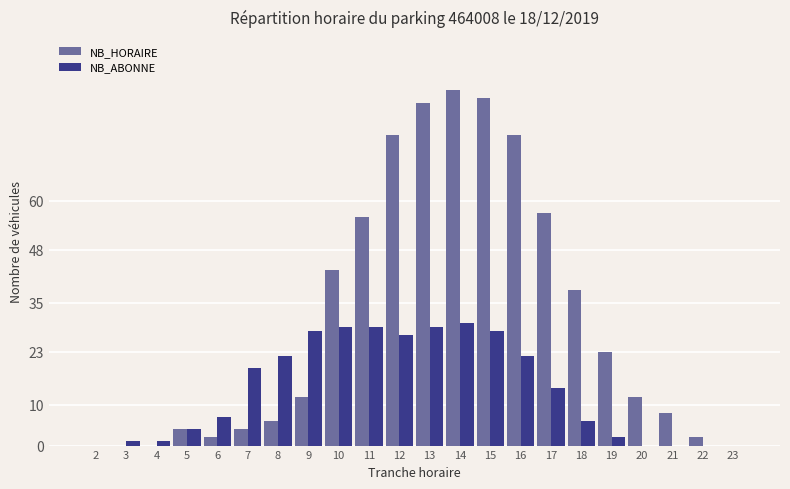

What is the sum of all NB_HORAIRE values?

675